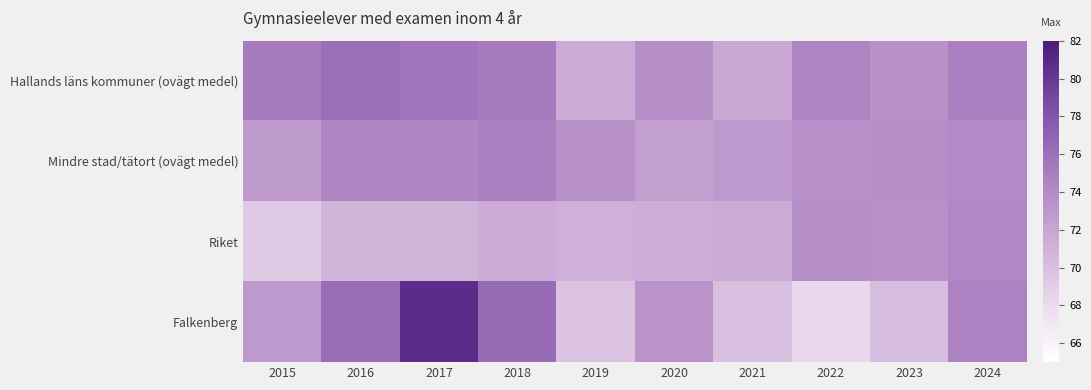

Reading left to right, transcribe all the data shown in this chart.

Hallands läns kommuner (ovägt medel): 2015=75.2	2016=76.1	2017=75.6	2018=75.2	2019=71.5	2020=73.7	2021=71.8	2022=74.4	2023=73.4	2024=74.9
Mindre stad/tätort (ovägt medel): 2015=72.8	2016=74.4	2017=74.4	2018=74.8	2019=73.5	2020=72.5	2021=72.9	2022=73.6	2023=73.8	2024=74.0
Riket: 2015=69.3	2016=70.8	2017=70.9	2018=71.5	2019=71.2	2020=71.3	2021=71.5	2022=73.7	2023=73.5	2024=74.2
Falkenberg: 2015=72.9	2016=76.2	2017=80.8	2018=76.4	2019=69.8	2020=73.4	2021=70.0	2022=68.2	2023=70.3	2024=74.7